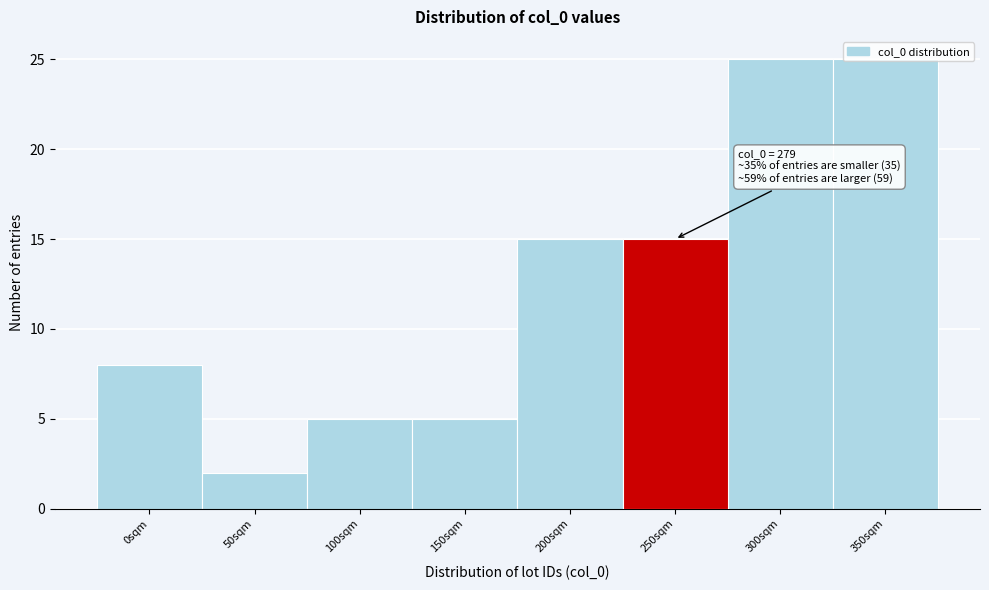

What is the maximum value shown in the chart?

25